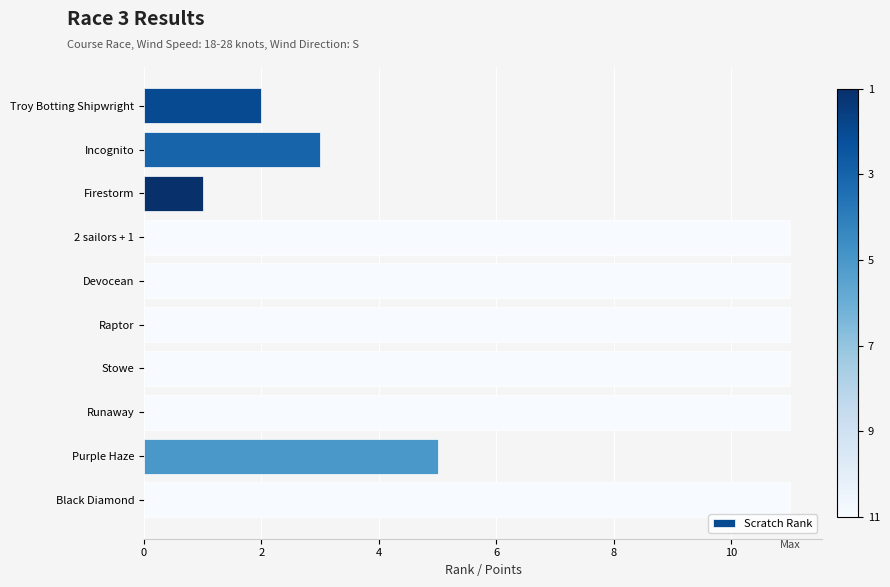

What is the ratio of the value at Devocean to the value at Runaway?

1.0